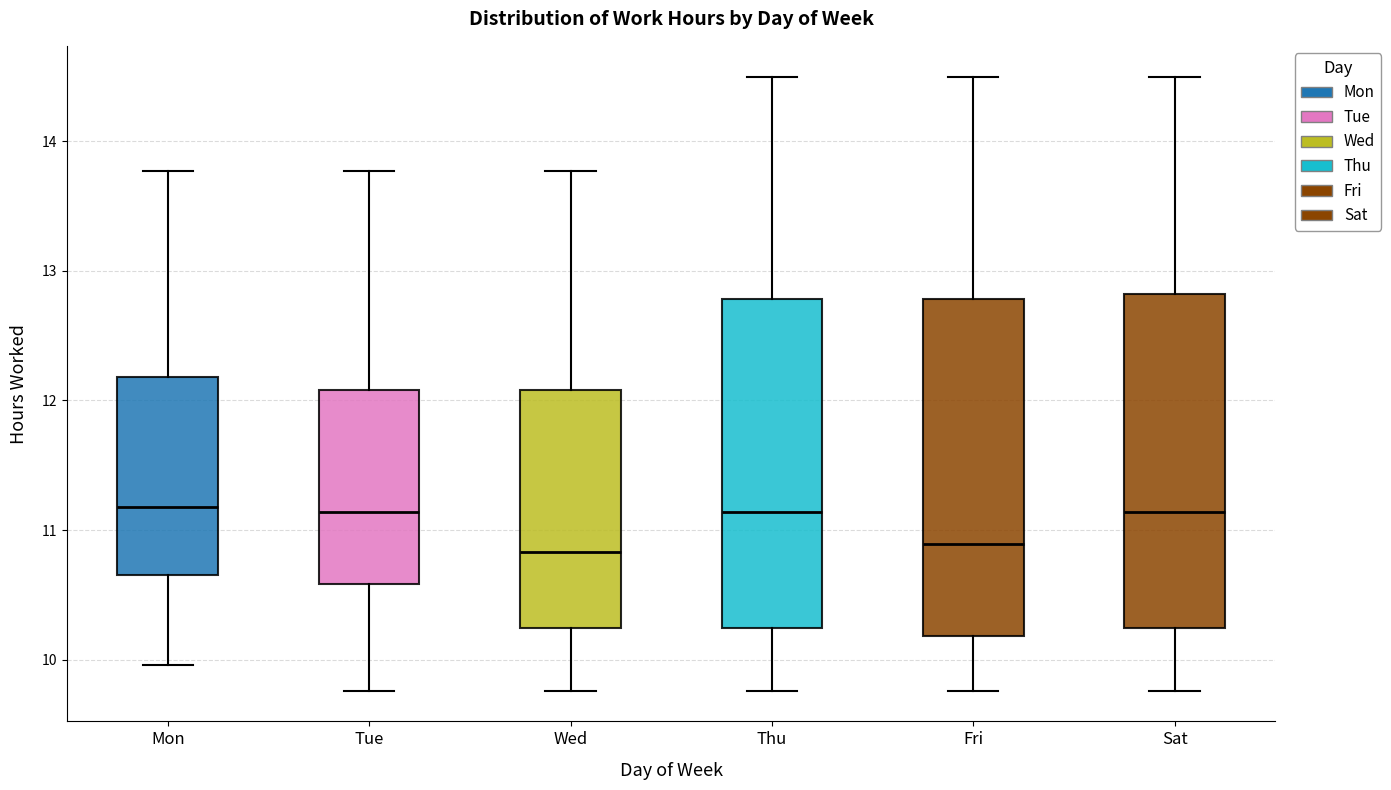

Where does the lower whisker of the box for Sat end on the y-axis? The values are not printed on the chart, so give them approximately, as read against the axis.

9.8